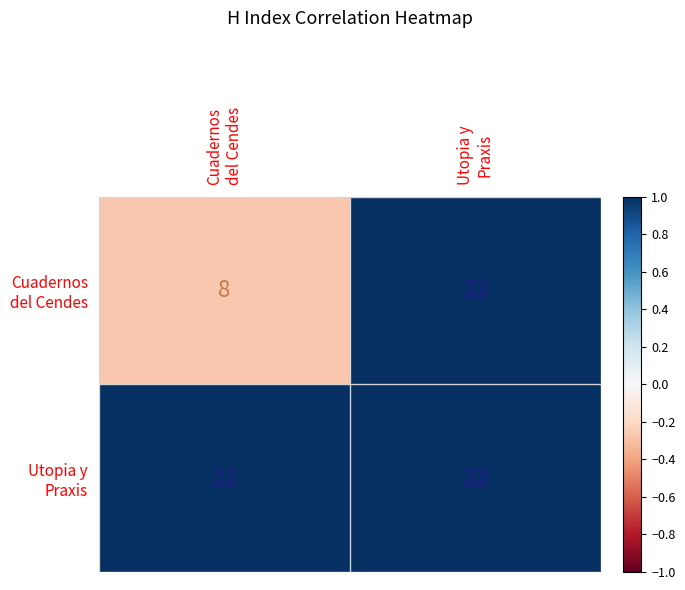

How many distinct data groups are displayed?

2